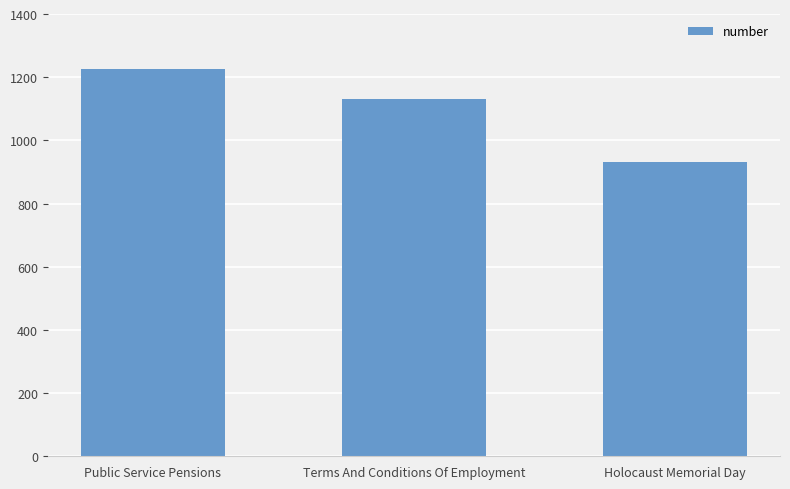

What position from the right is Public Service Pensions?

3